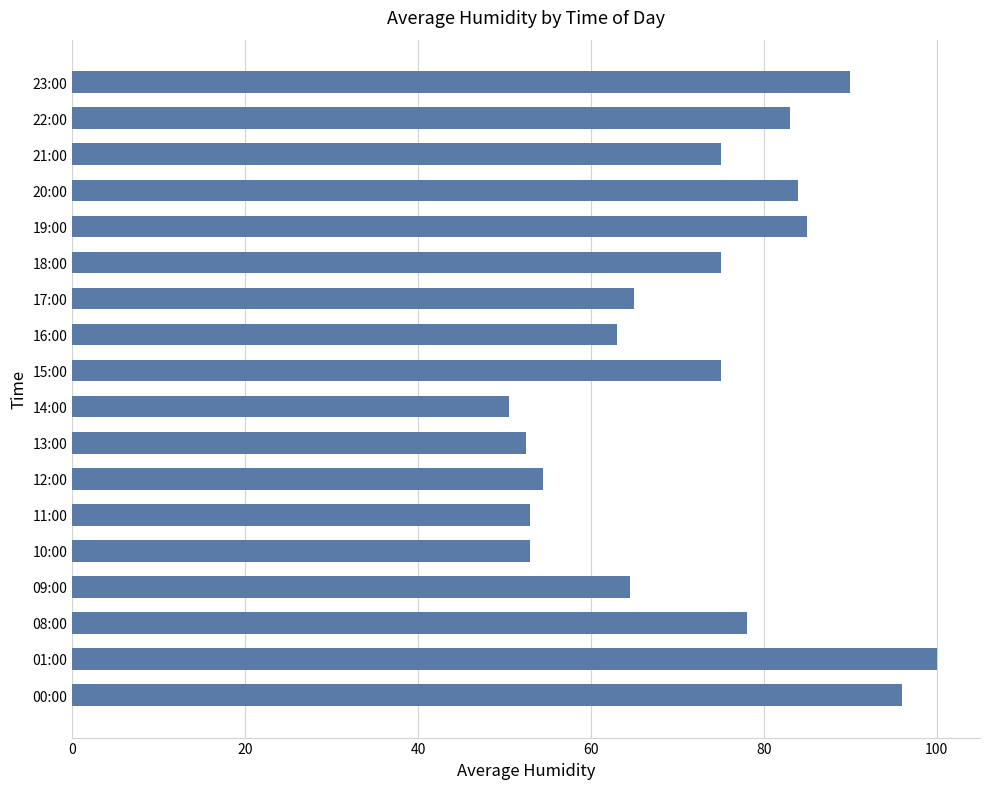

Reading bottom to top, transcribe all the data shown in this chart.

00:00=96.0	01:00=100.0	08:00=78.0	09:00=64.5	10:00=53.0	11:00=53.0	12:00=54.5	13:00=52.5	14:00=50.5	15:00=75.0	16:00=63.0	17:00=65.0	18:00=75.0	19:00=85.0	20:00=84.0	21:00=75.0	22:00=83.0	23:00=90.0